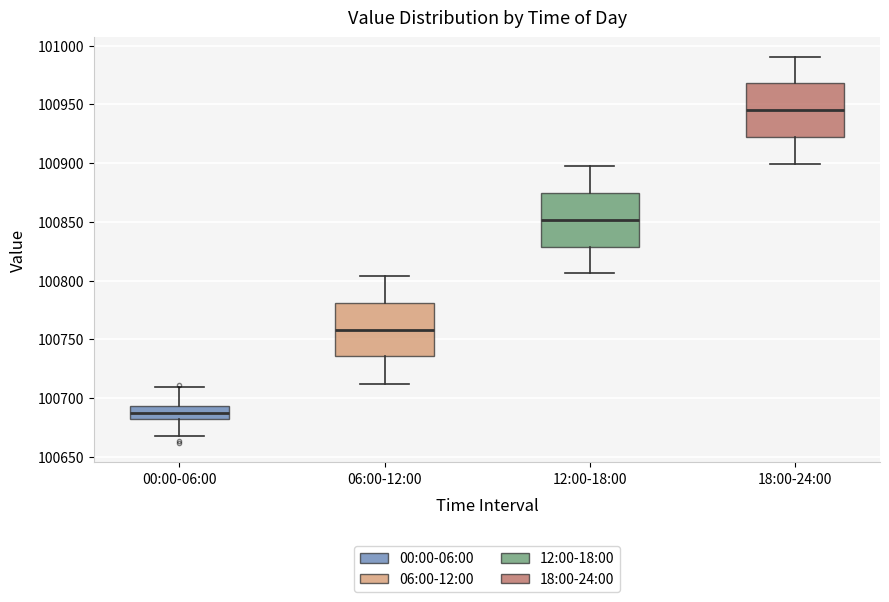

Reading left to right, read every box against the y-axis: the position of its median line, the range the box covers, and the ends of its whiskers. The values are not printed on the chart, so give them approximately, as read against the axis.

00:00-06:00: median 100690, box 100680 to 100695, whiskers 100670 to 100710
06:00-12:00: median 100760, box 100735 to 100780, whiskers 100710 to 100805
12:00-18:00: median 100850, box 100830 to 100875, whiskers 100805 to 100895
18:00-24:00: median 100945, box 100920 to 100970, whiskers 100900 to 100990